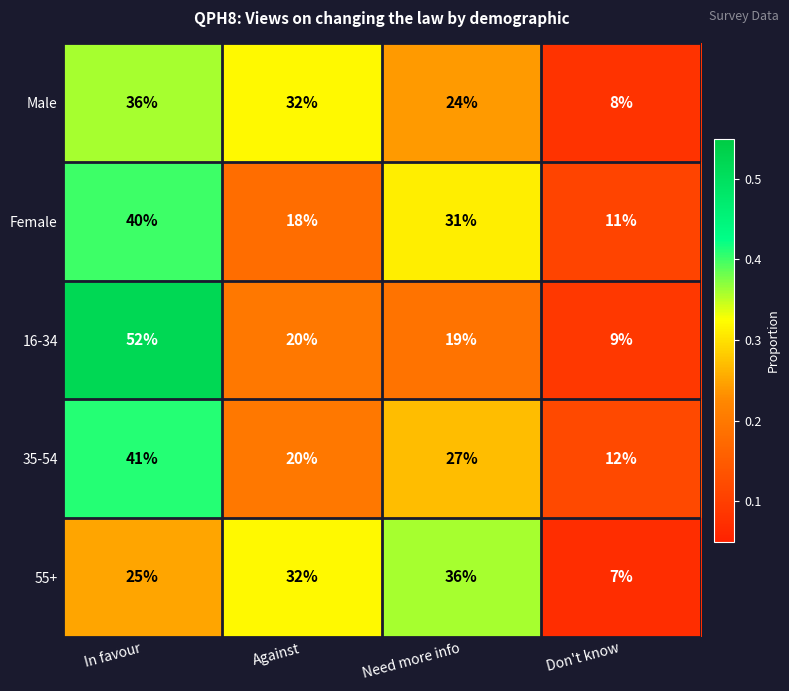

What is the difference between the second highest and second lowest values in the Male series?

8